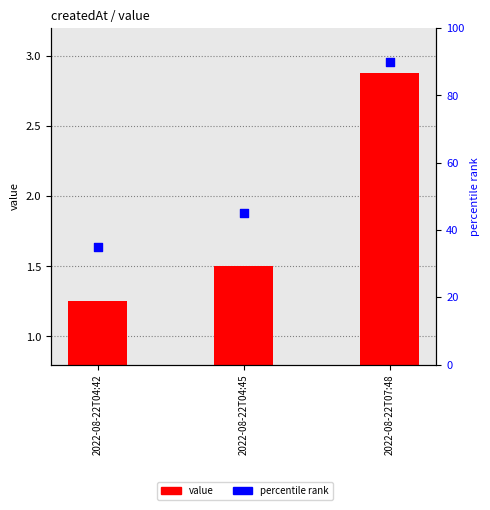

Is the value of value at 2022-08-22T04:42 greater than the value of percentile rank at 2022-08-22T07:48?

No